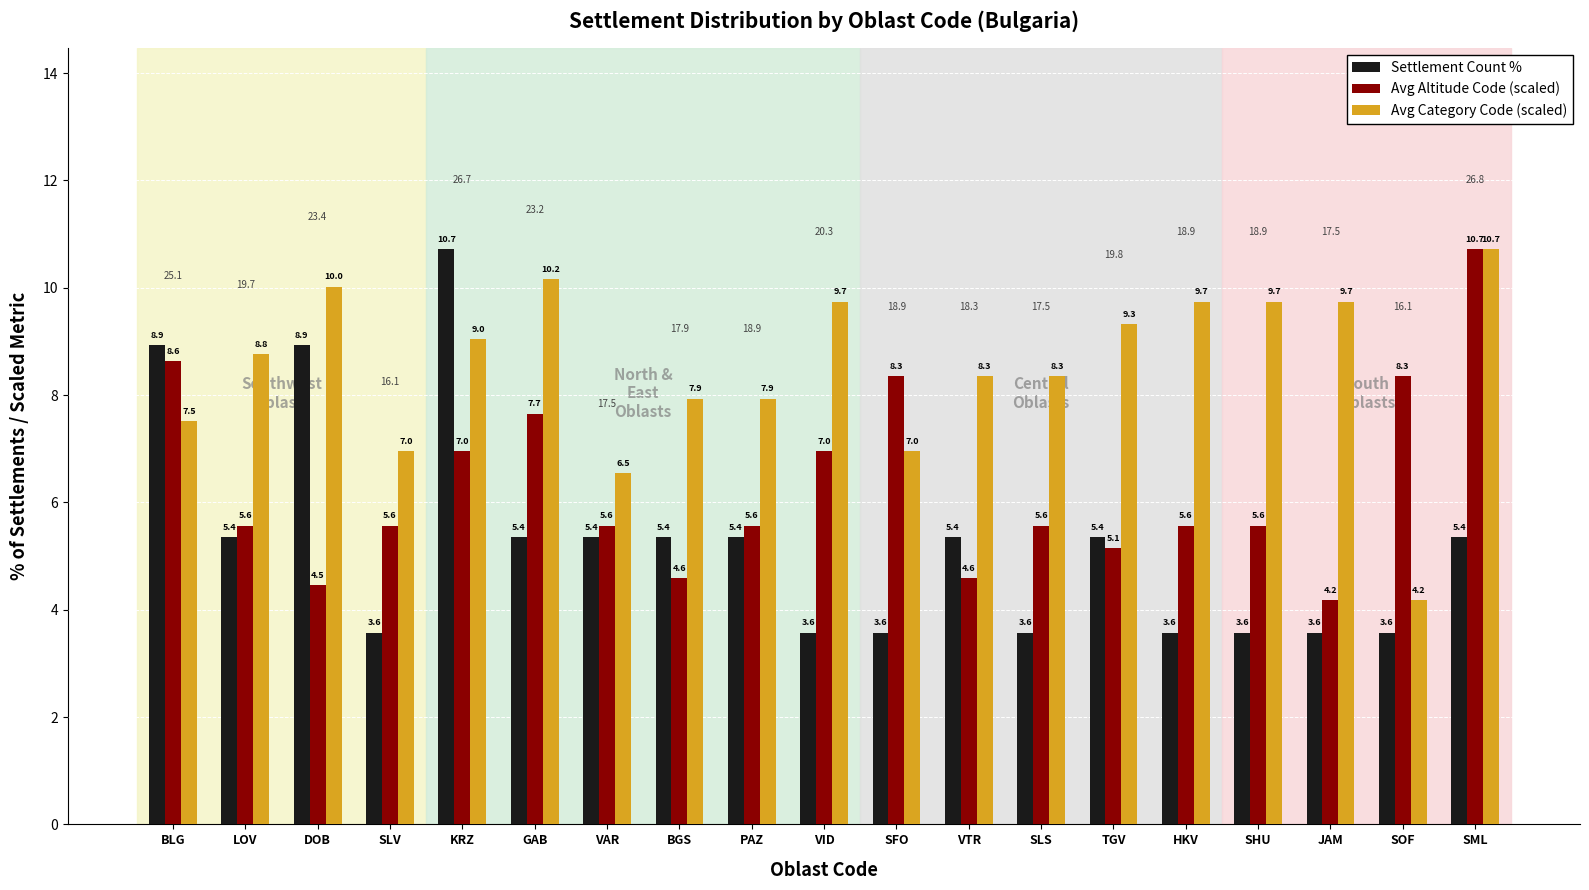

At which category is the sum across all series the highest?

SML